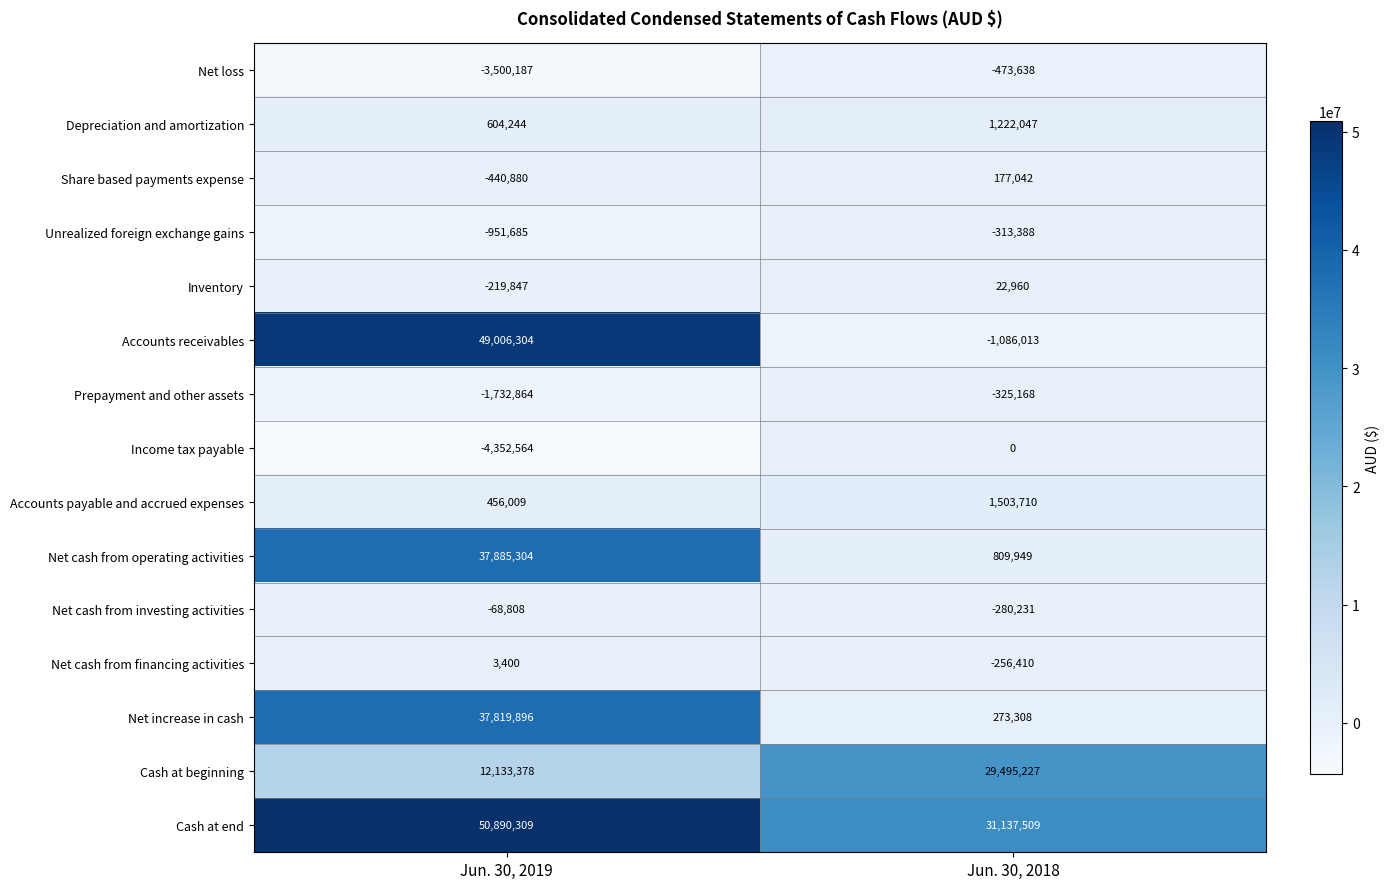

At how many categories does at least one series exceed 23982564?

2